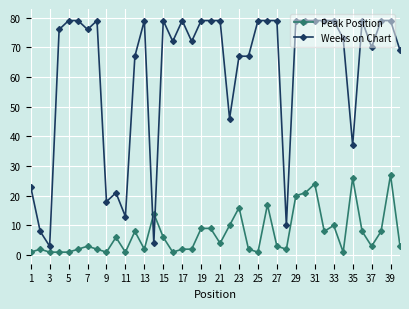

True or false: Weeks on Chart has more than 2 points higher than both neighbors.

True